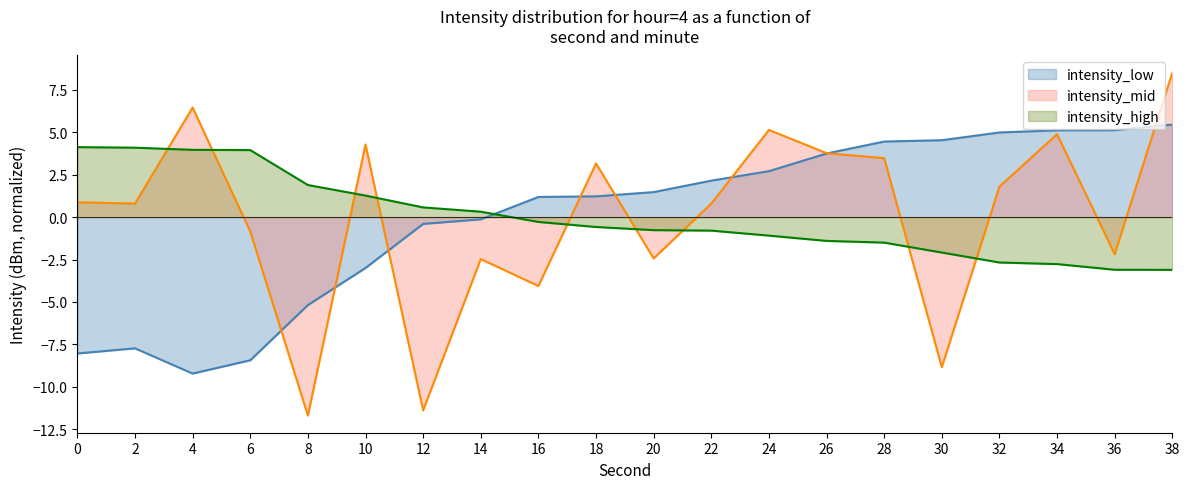

What is the difference between the second highest and second lowest values in the intensity_mid series?

17.9